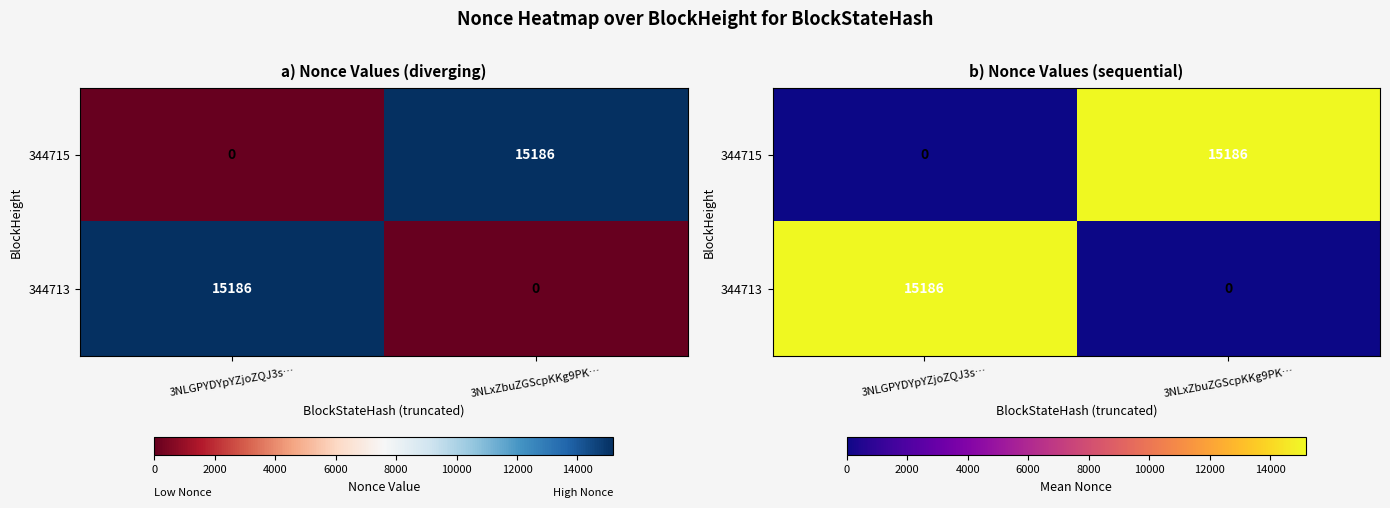

How many values in the 344715 series are below 15186?

1